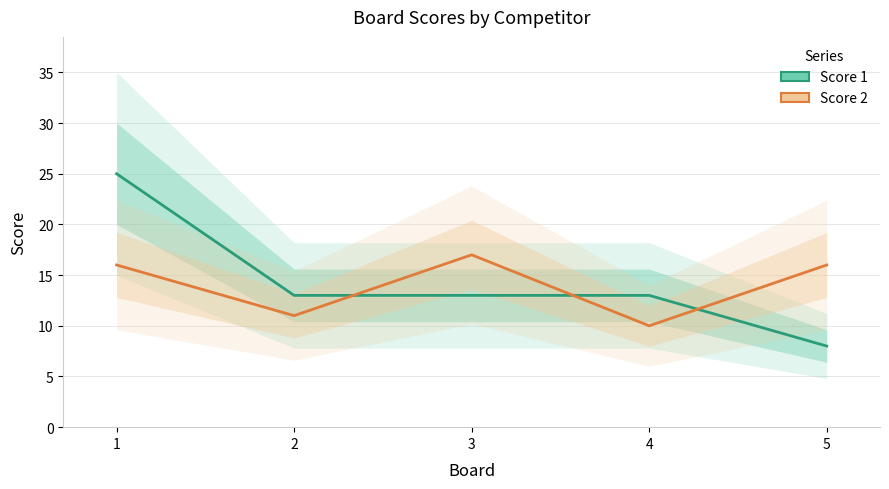

In Score 2, how many points are lower than both neighbors (excluding endpoints)?

2